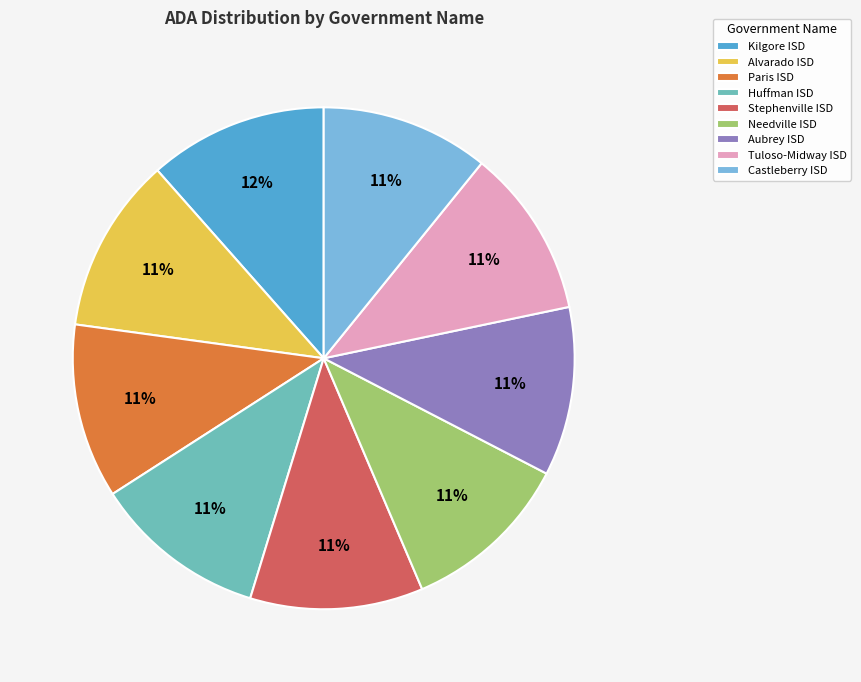

To the nearest percent, what percentage of the pie is Needville ISD?

11%